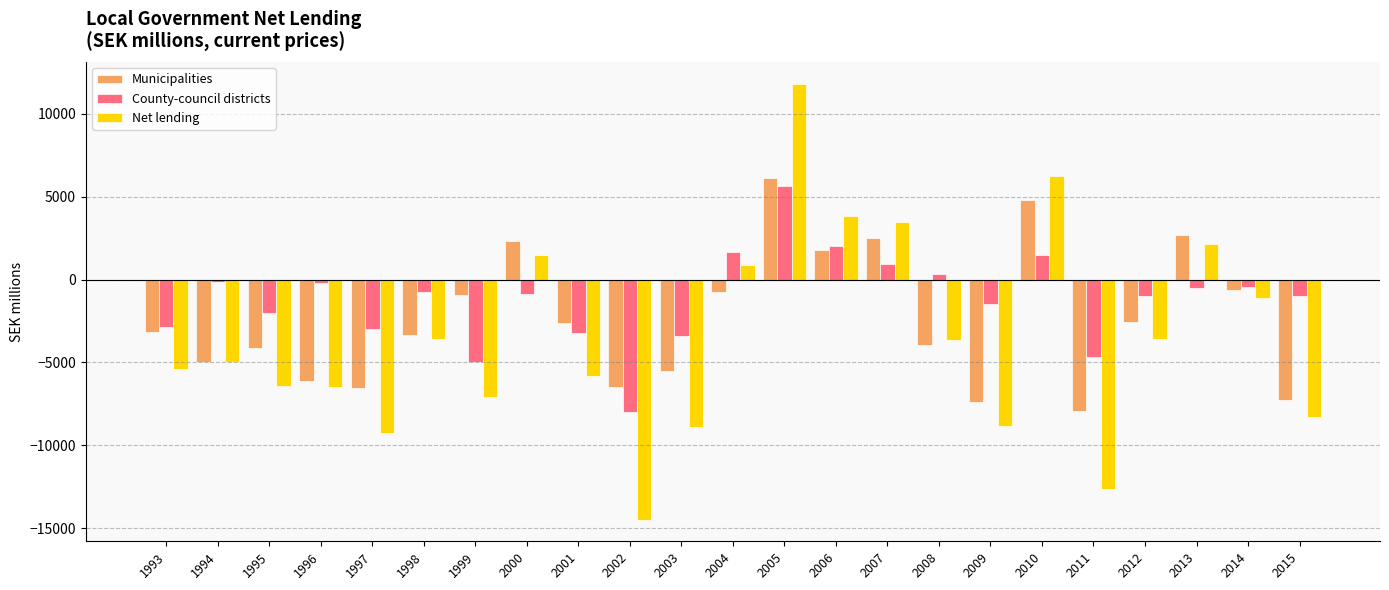

What is the value of the Municipalities bar at the 15th from the left?

2532